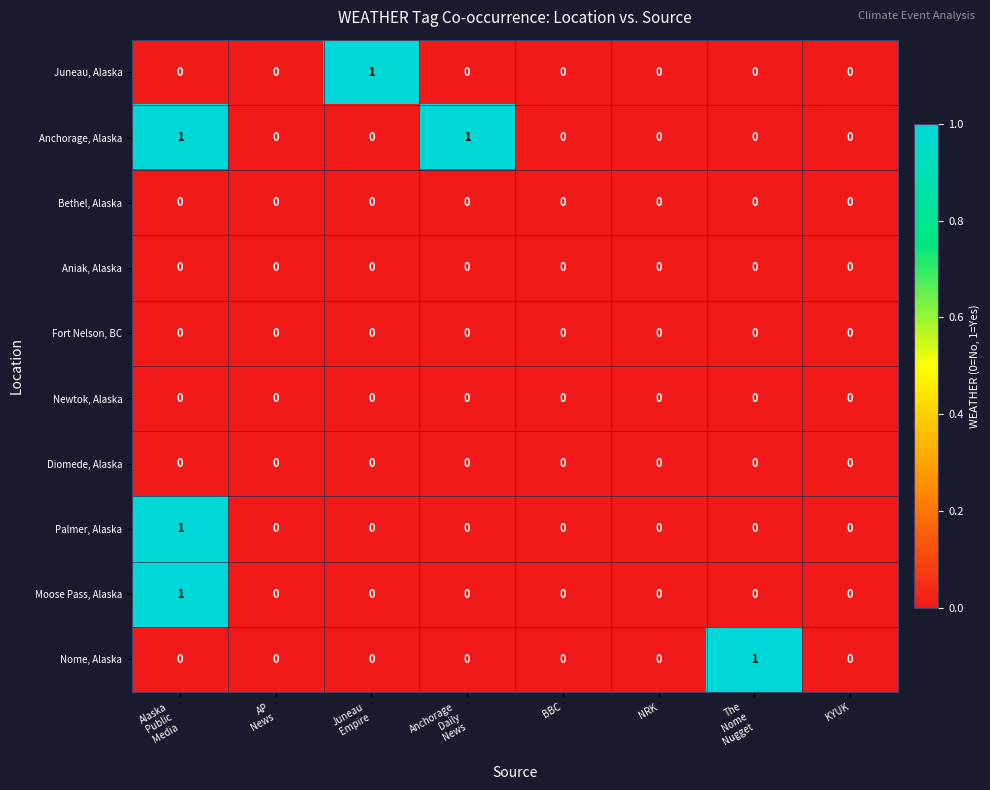

Which series has the largest total across all categories?

Anchorage, Alaska